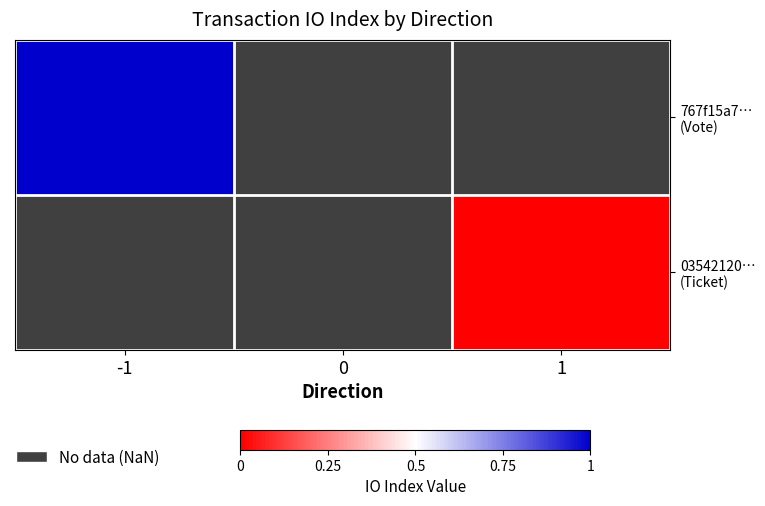

Is it true that 767f15a7… (Vote) equals 0.3 at -1?

False